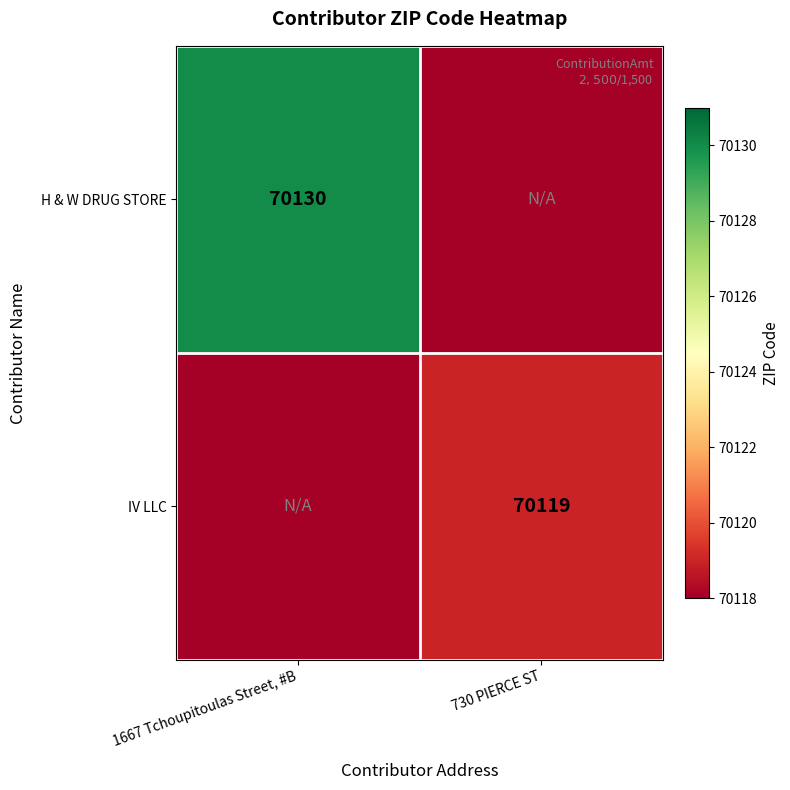

At how many categories does at least one series exceed 70119?

1